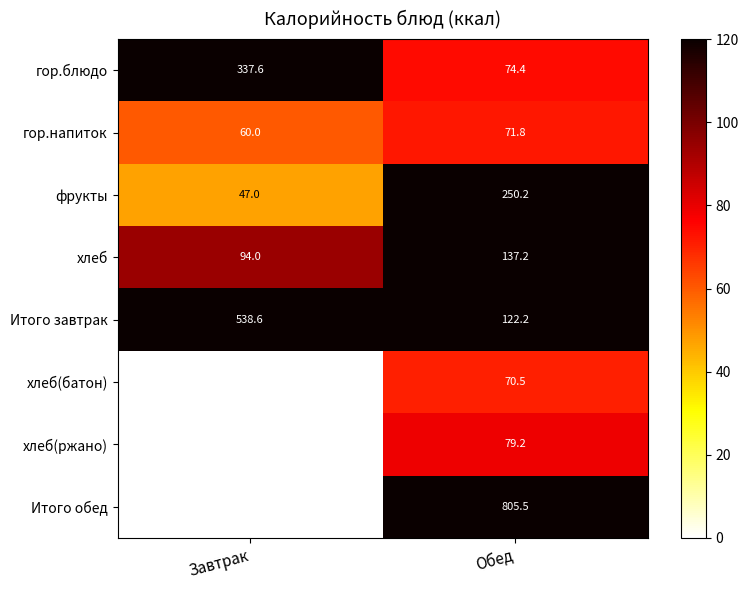

At which category is the sum across all series the highest?

Обед